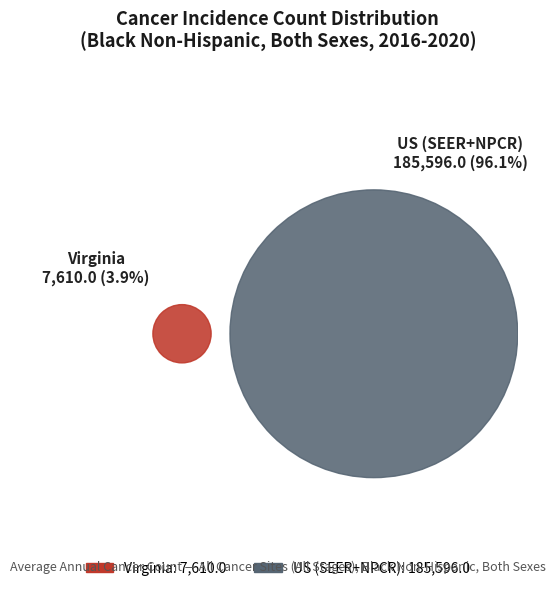

Which has a higher value, US (SEER+NPCR) or Virginia?

US (SEER+NPCR)